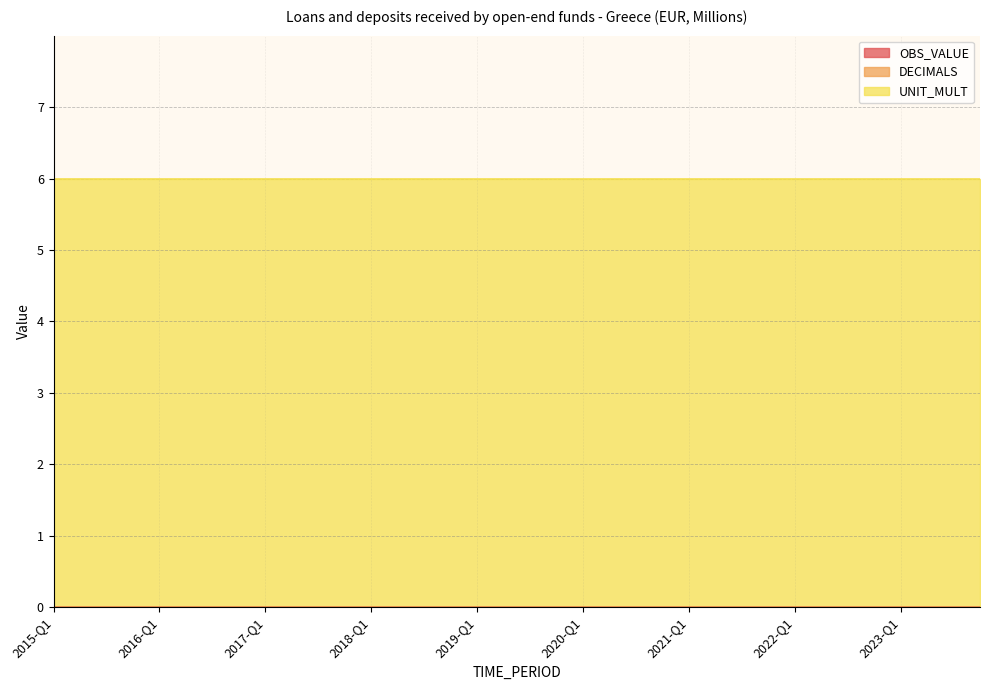

Is it true that UNIT_MULT equals 10 at 2019-Q4?

False